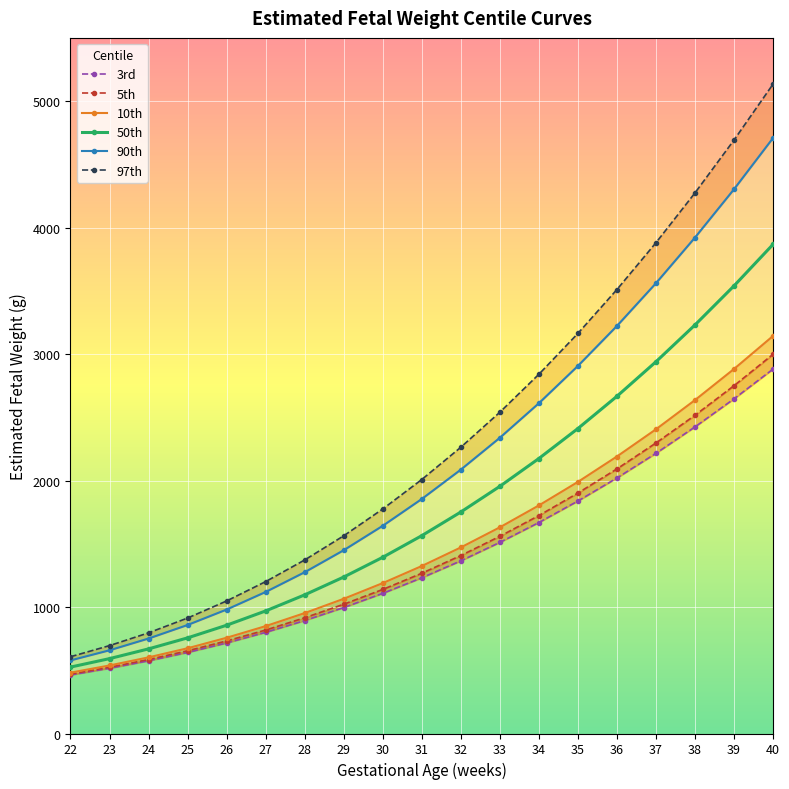

Does the chart display data point markers on the line(s)?

Yes